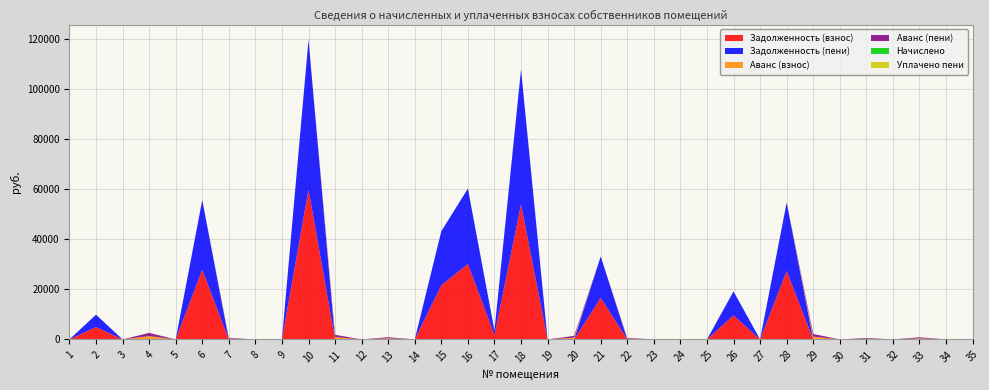

Reading left to right, list all the values displayed in this chart.

Задолженность (взнос): 0.0	4944.6	0.0	0.0	0.0	27871.0	0.0	0.0	0.0	59948.8	0.0	0.0	0.0	0.0	21646.4	30170.9	1756.4	54000.0	0.0	0.0	16603.2	0.0	0.0	0.0	0.0	9605.5	0.0	27367.0	0.0	0.0	0.0	0.0	0.0	0.0	0.0
Задолженность (пени): 0.0	4944.6	0.0	0.0	0.0	27871.0	0.0	0.0	0.0	59948.8	0.0	0.0	0.0	0.0	21646.4	30170.9	1756.4	54000.0	0.0	0.0	16603.2	0.0	0.0	0.0	0.0	9605.5	0.0	27367.0	0.0	0.0	0.0	0.0	0.0	0.0	0.0
Аванс (взнос): 0.0	0.0	0.0	1312.1	0.0	0.0	306.0	0.0	0.0	0.0	927.2	0.0	438.4	0.0	0.0	0.0	0.0	0.0	0.0	714.4	0.0	306.7	0.0	0.0	0.0	0.0	0.0	0.0	1089.2	0.0	285.0	0.0	433.3	0.0	0.0
Аванс (пени): 0.0	0.0	0.0	1312.1	0.0	0.0	306.0	0.0	0.0	0.0	927.2	0.0	438.4	0.0	0.0	0.0	0.0	0.0	0.0	714.4	0.0	306.7	0.0	0.0	0.0	0.0	0.0	0.0	1089.2	0.0	285.0	0.0	433.3	0.0	0.0
Начислено: 0.0	0.0	0.0	0.0	0.0	0.0	0.0	0.0	0.0	0.0	0.0	0.0	0.0	0.0	0.0	0.0	0.0	0.0	0.0	0.0	0.0	0.0	0.0	0.0	0.0	0.0	0.0	0.0	0.0	0.0	0.0	0.0	0.0	0.0	0.0
Уплачено пени: 0.0	0.0	0.0	0.0	0.0	0.0	0.0	0.0	0.0	0.0	0.0	0.0	0.0	0.0	0.0	0.0	0.0	0.0	0.0	0.0	0.0	0.0	0.0	0.0	0.0	0.0	0.0	0.0	0.0	0.0	0.0	0.0	0.0	0.0	0.0